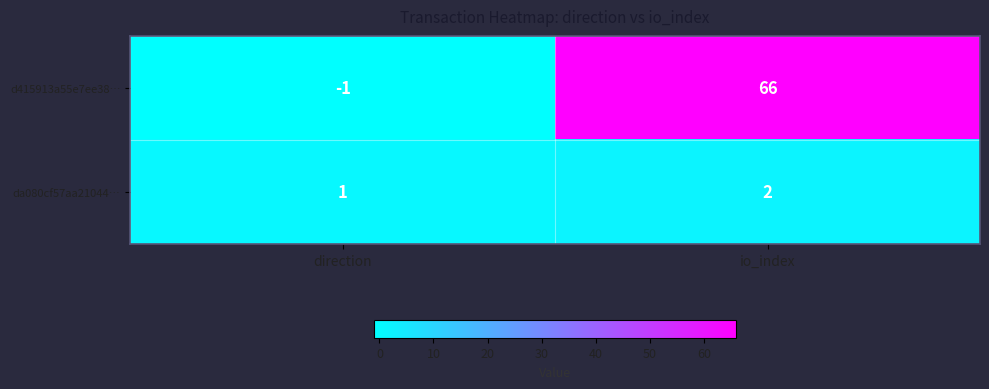

What is the difference between the maximum and minimum values in the d415913a55e7ee38… series?

67